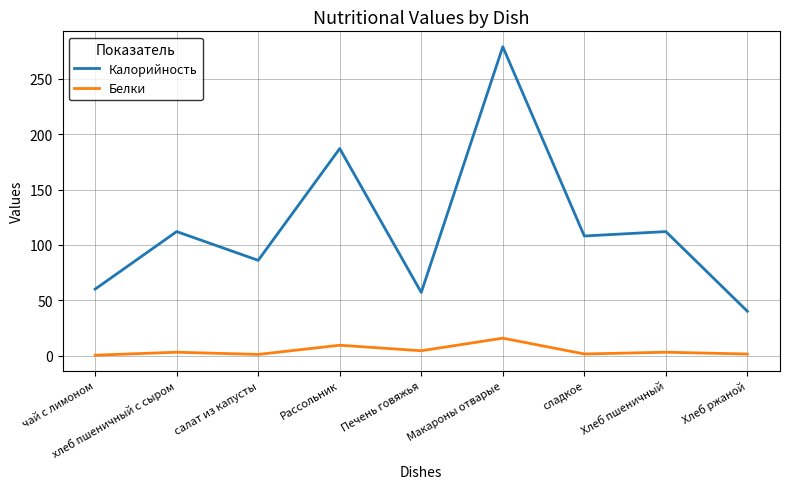

Where is Калорийность nearest to the value 159?

Рассольник